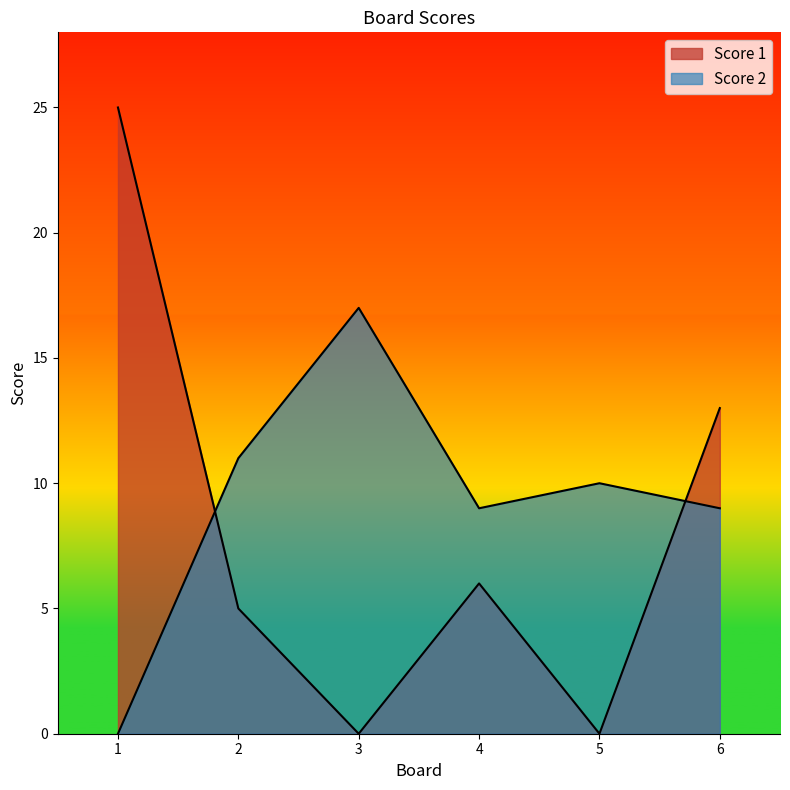

At which label does Score 2 first exceed 10?

2